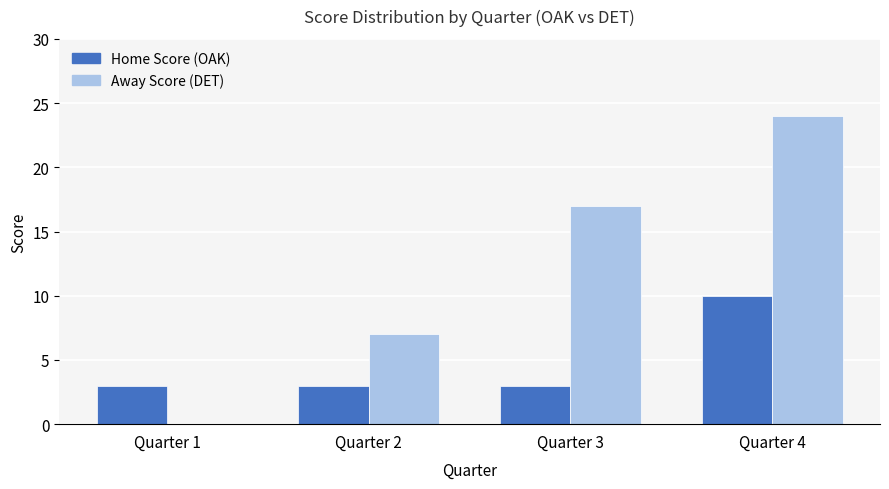

At which category does the chart reach its peak across all series?

Quarter 4